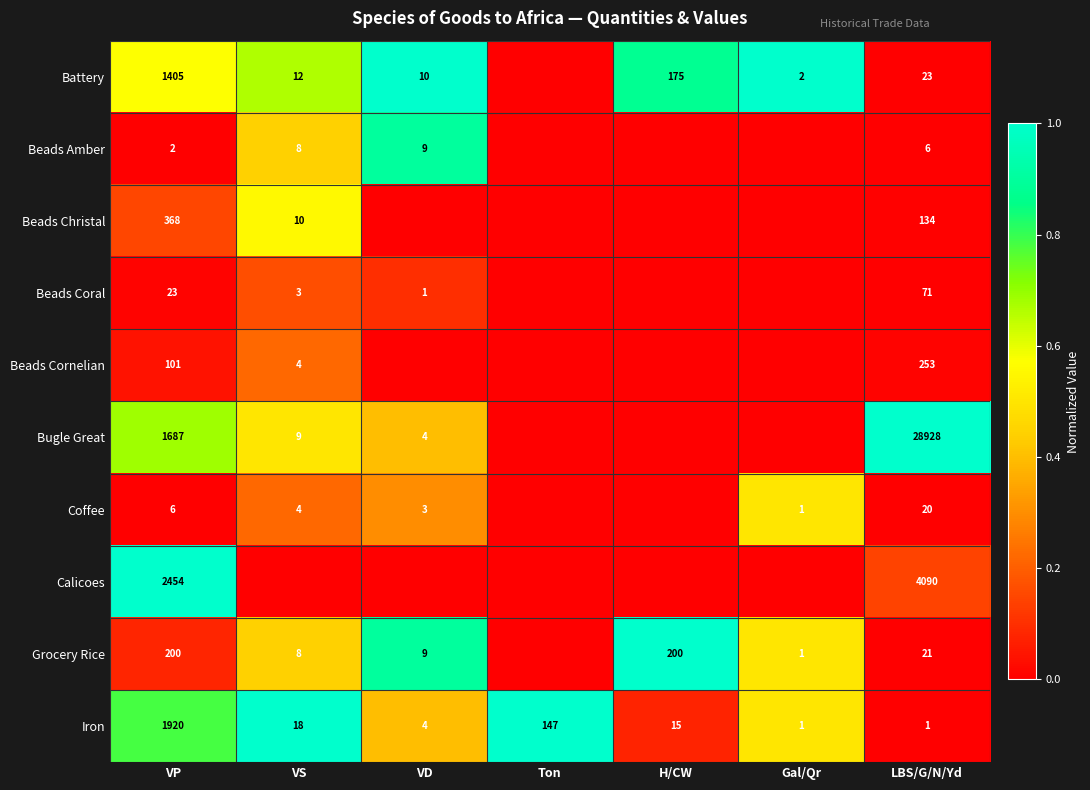

What is the spread (max minus min) of values at VP?

2452